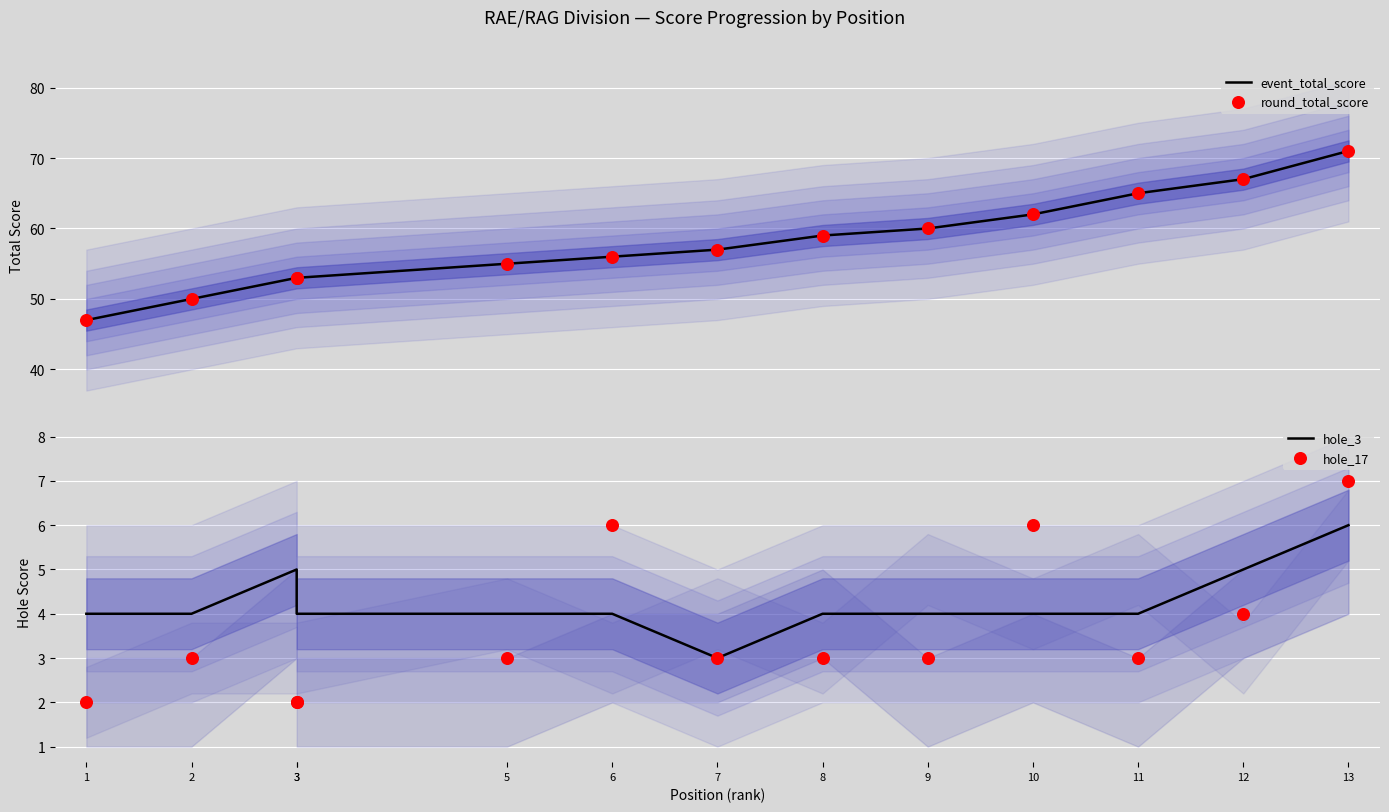

At which category is the sum across all series the highest?

13